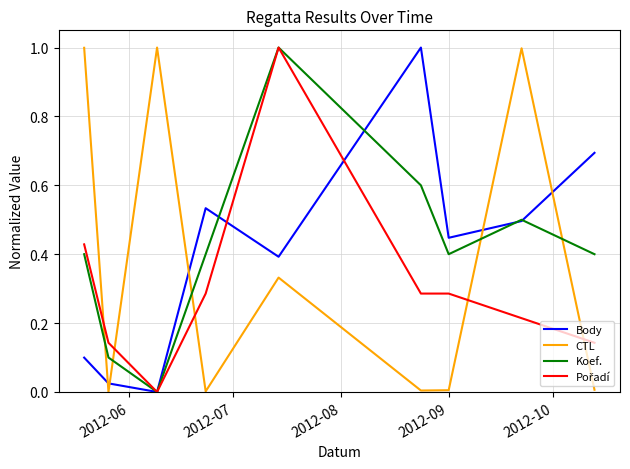

At how many categories does at least one series exceed 0?

9